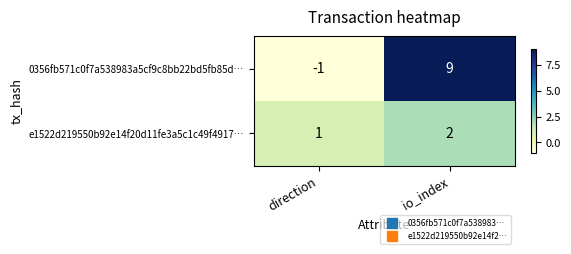

Reading left to right, transcribe all the data shown in this chart.

0356fb571c0f7a538983a5cf9c8bb22bd5fb85d…: direction=-1	io_index=9
e1522d219550b92e14f20d11fe3a5c1c49f4917…: direction=1	io_index=2